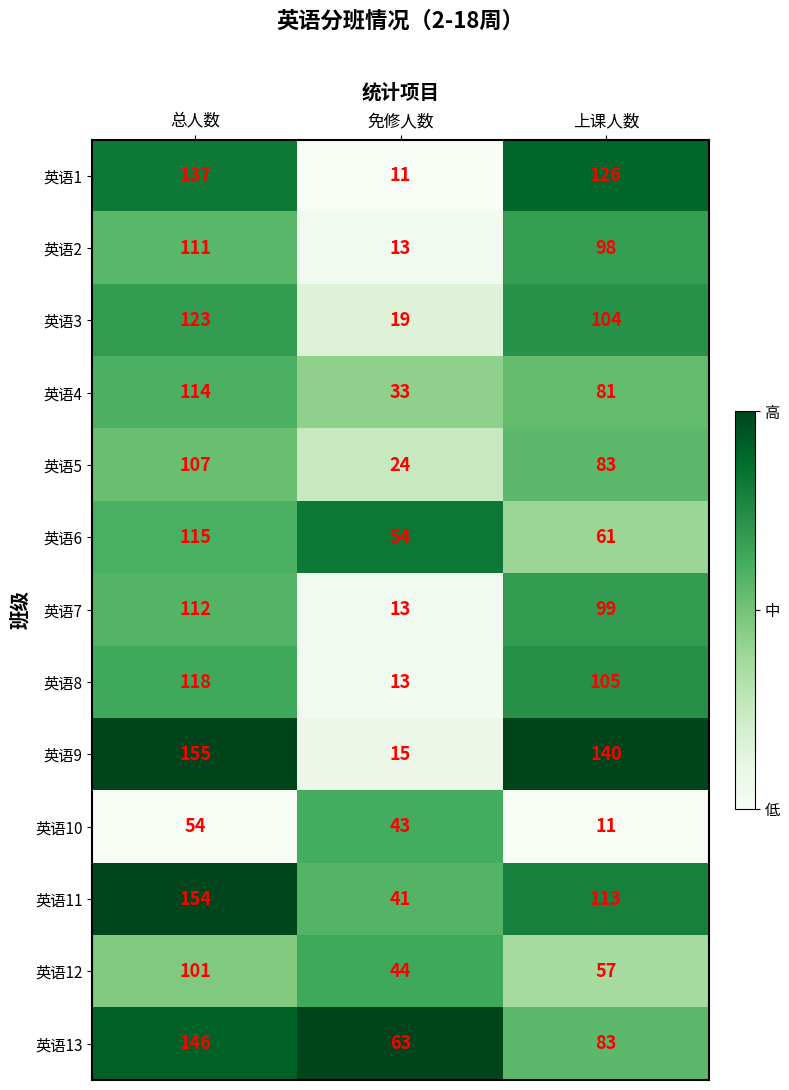

Rank the series by their maximum value, from lowest to highest.

英语10, 英语12, 英语5, 英语2, 英语7, 英语4, 英语6, 英语8, 英语3, 英语1, 英语13, 英语11, 英语9